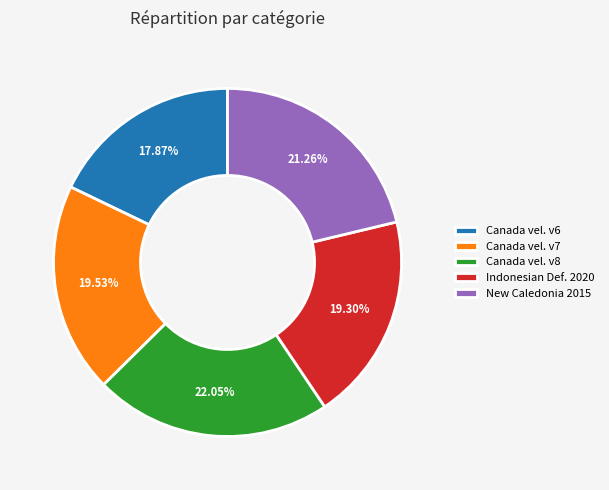

Between Indonesian Def. 2020 and Canada vel. v6, which is larger?

Indonesian Def. 2020